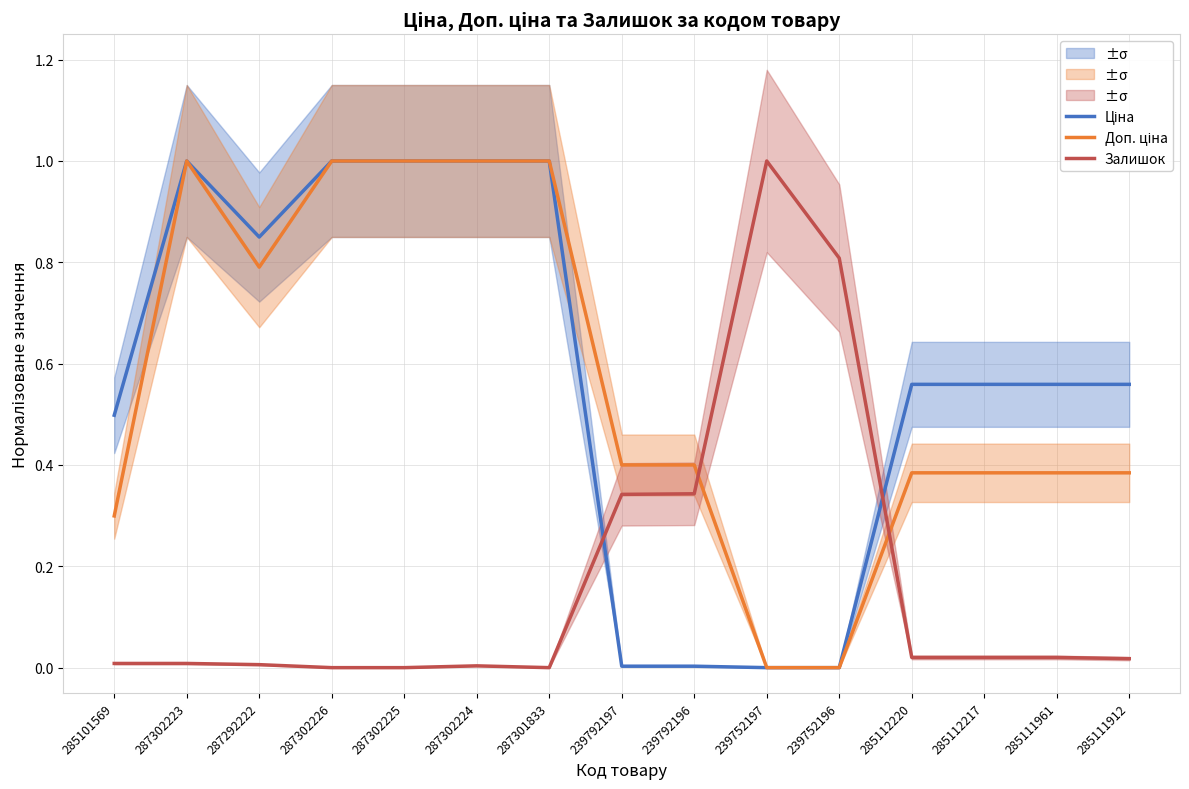

At which label is Ціна closest to 0?

239752197